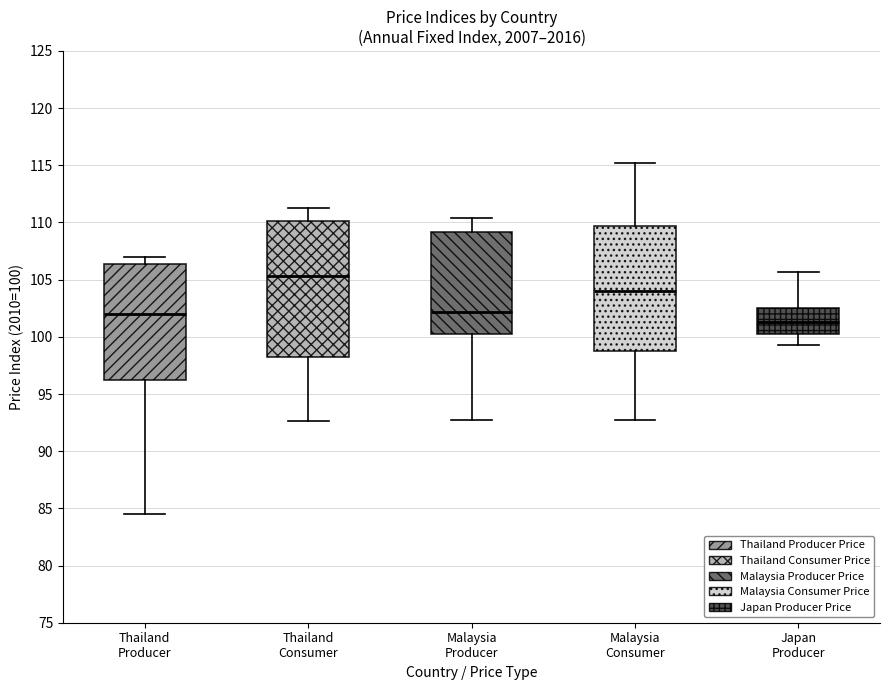

Which box has the highest median line?

Thailand Consumer